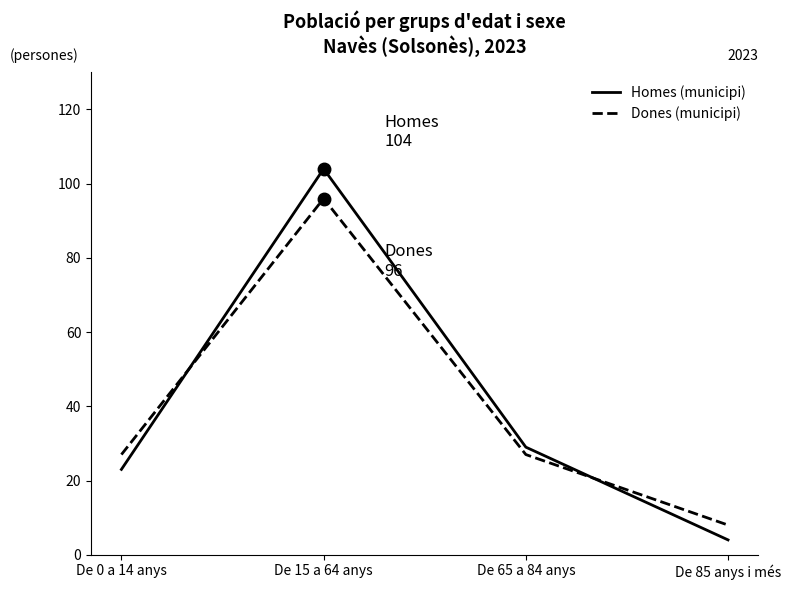

At De 15 a 64 anys, list the series in order from smallest to largest.

Dones (municipi), Homes (municipi)